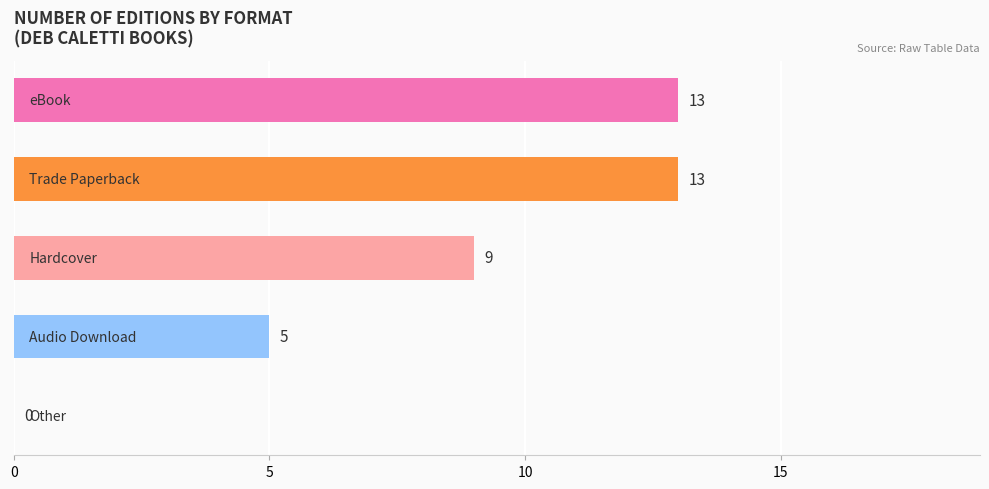

Are the bars grouped side by side (vs. stacked)?

No